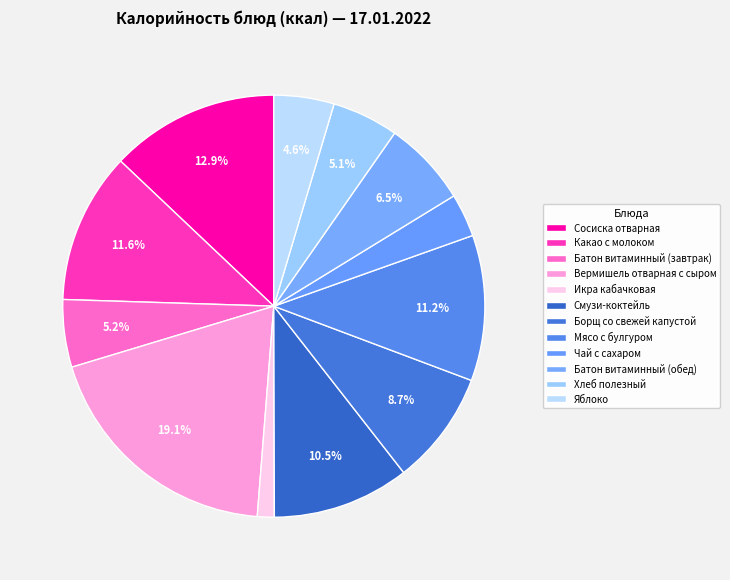

How many segments does this pie chart have?

12